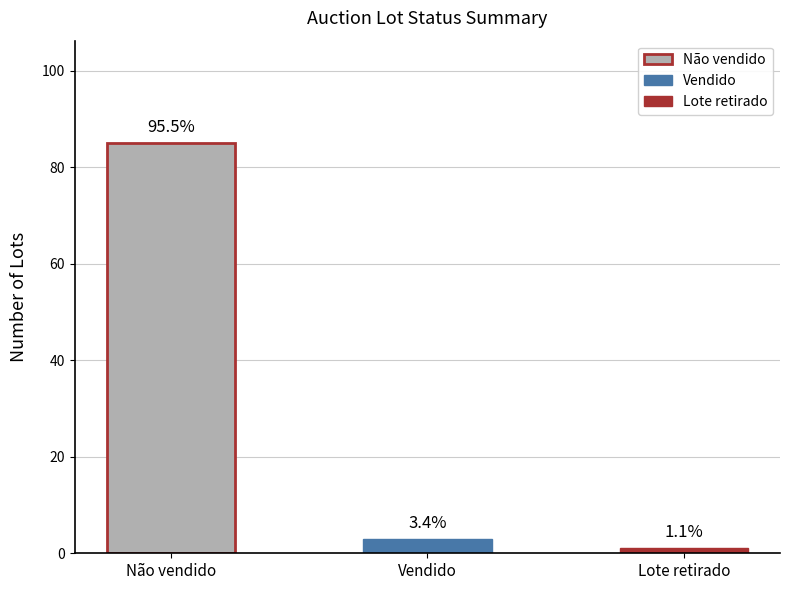

How many positive values does the Lote retirado series have?

1